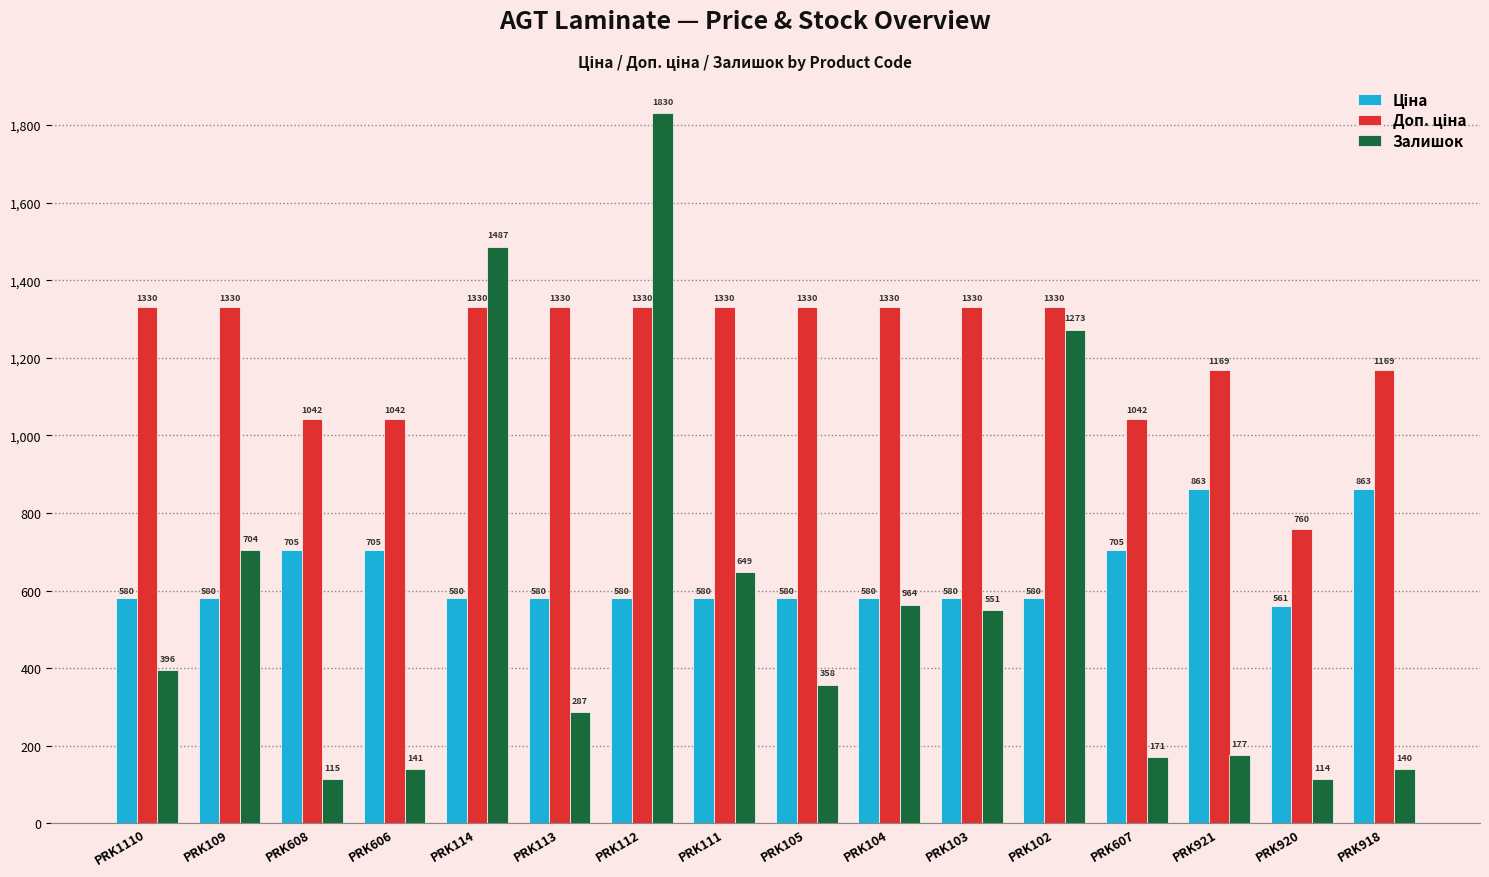

Which series changed the most between PRK921 and PRK918?

Залишок